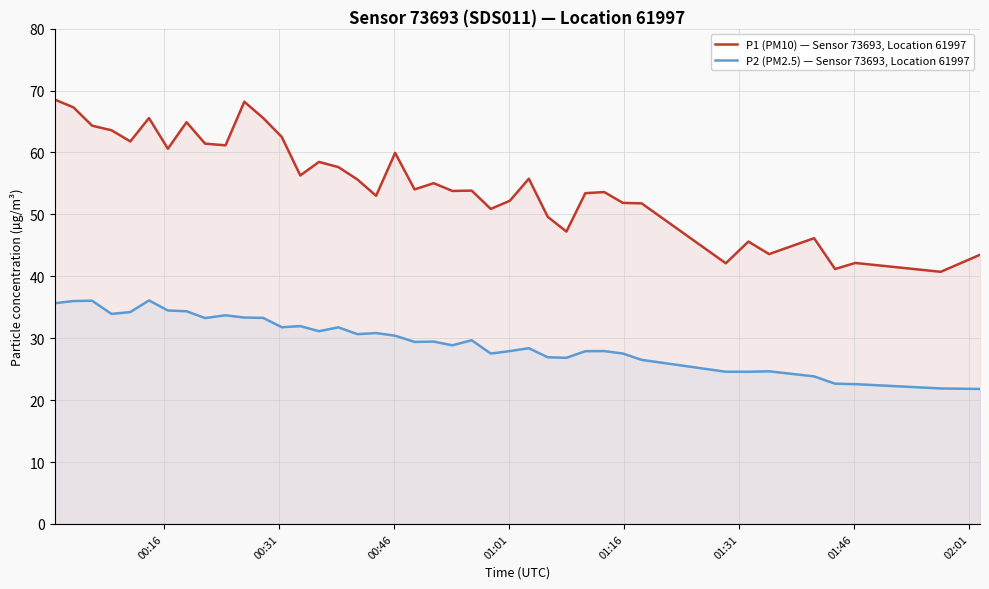

How many data points in P2 (PM2.5) — Sensor 73693, Location 61997 are above 29?

22